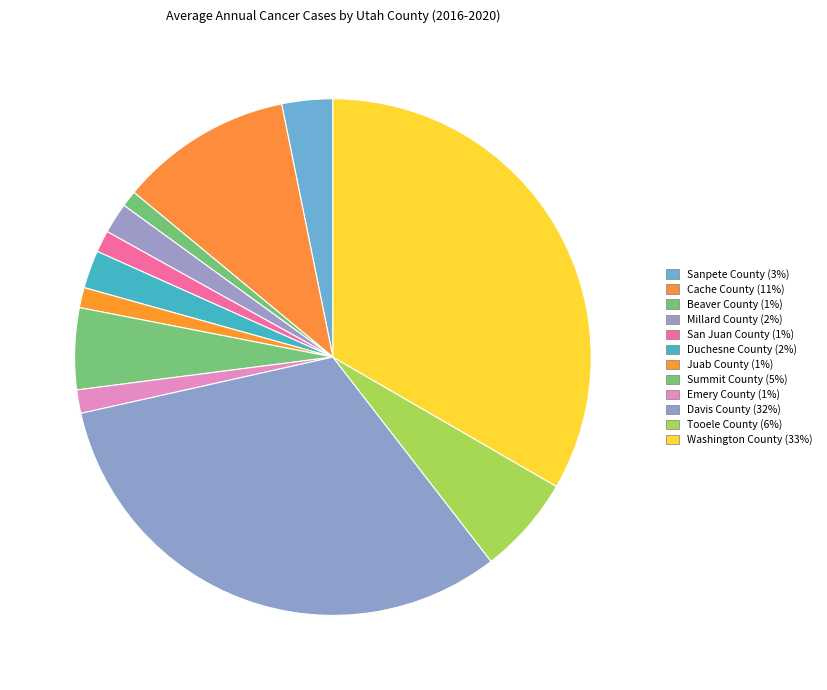

What percentage is NOT represented by Juab County?

98.7%